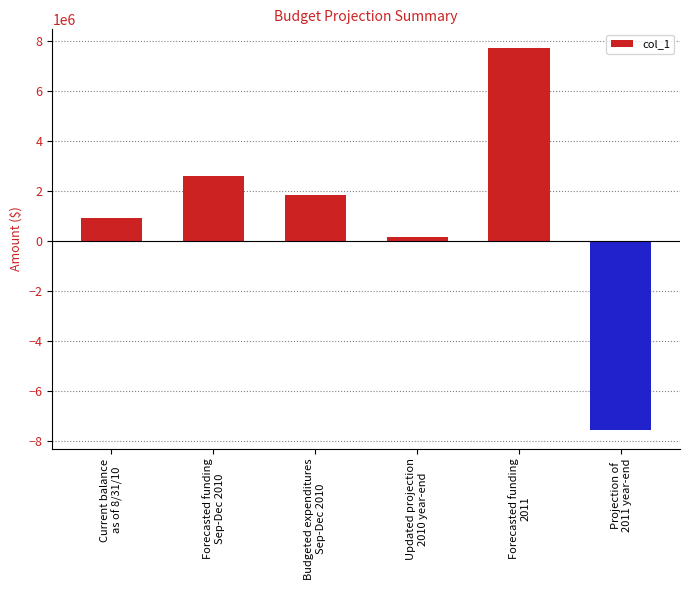

True or false: the data shows 4837695.6 at Forecasted funding
2011.

False